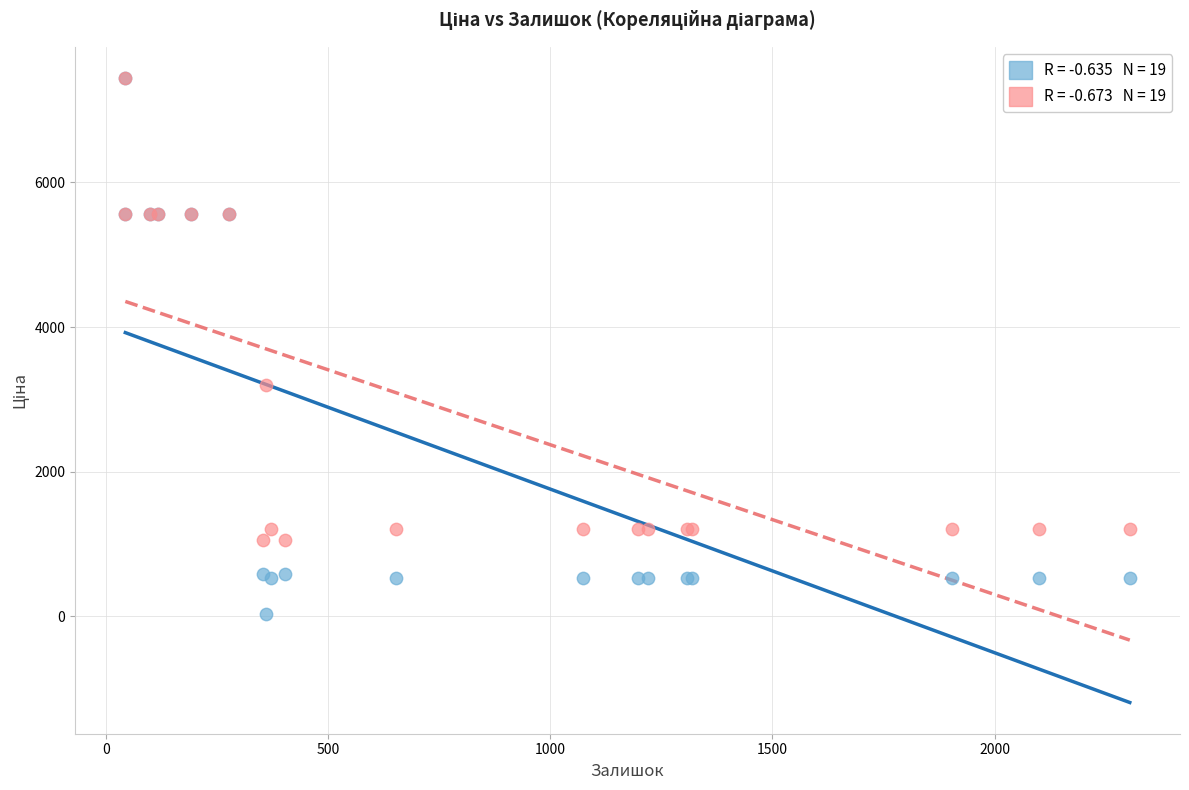

Across all series, what Y value is closest to 3738?

3205.0